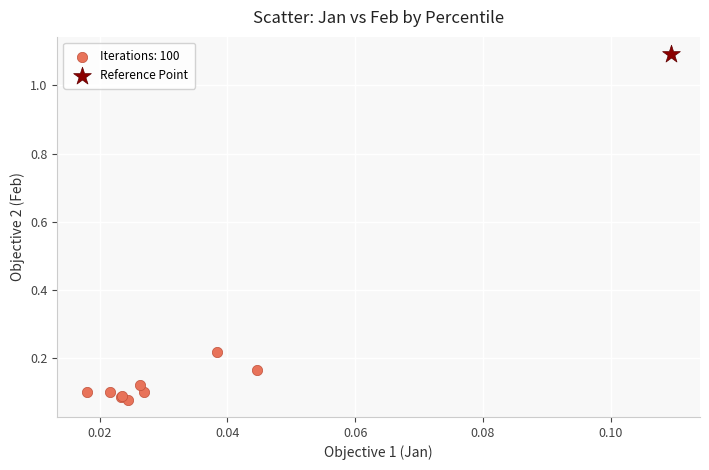

What are all the series names shown in the legend?

Iterations: 100, Reference Point